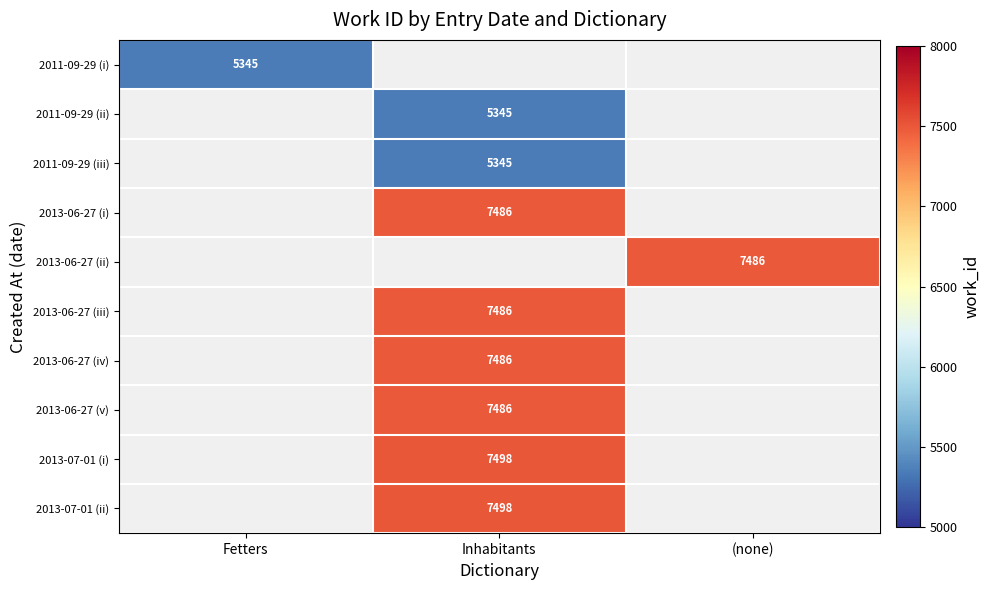

List the labels in order of 2013-07-01 (i) value, largest first.

Inhabitants, Fetters, (none)